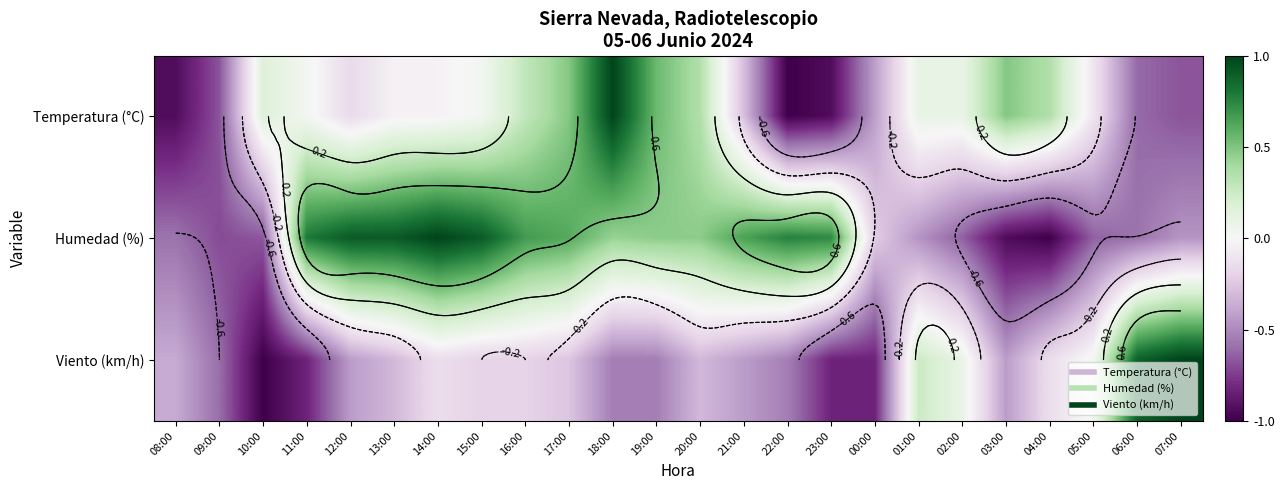

How many data points in Humedad (%) are above 0?

13